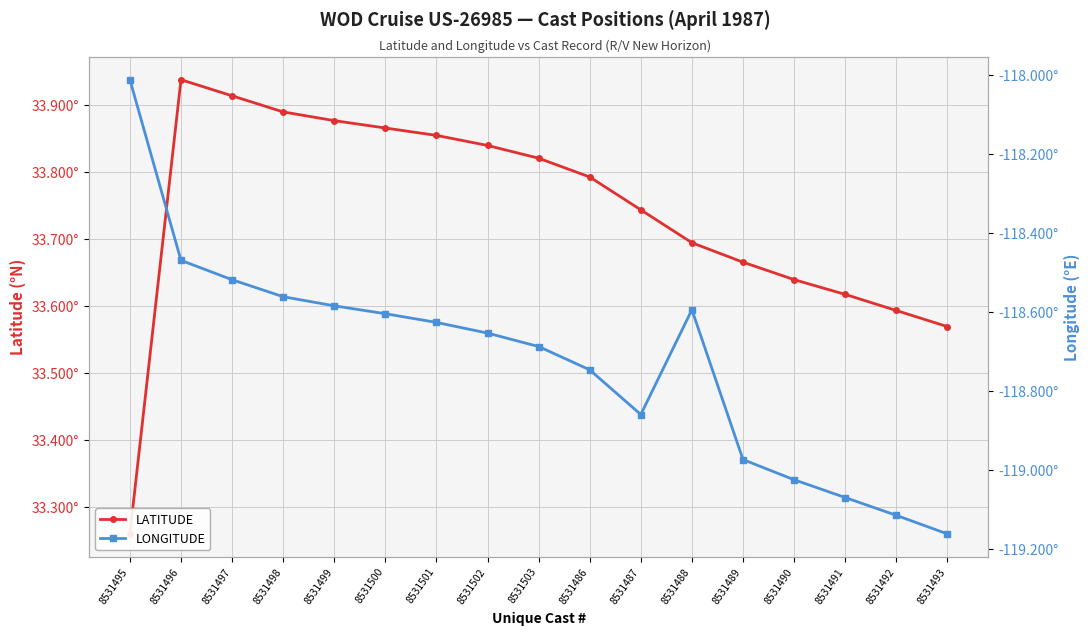

Is this an area chart (filled region under the line)?

No